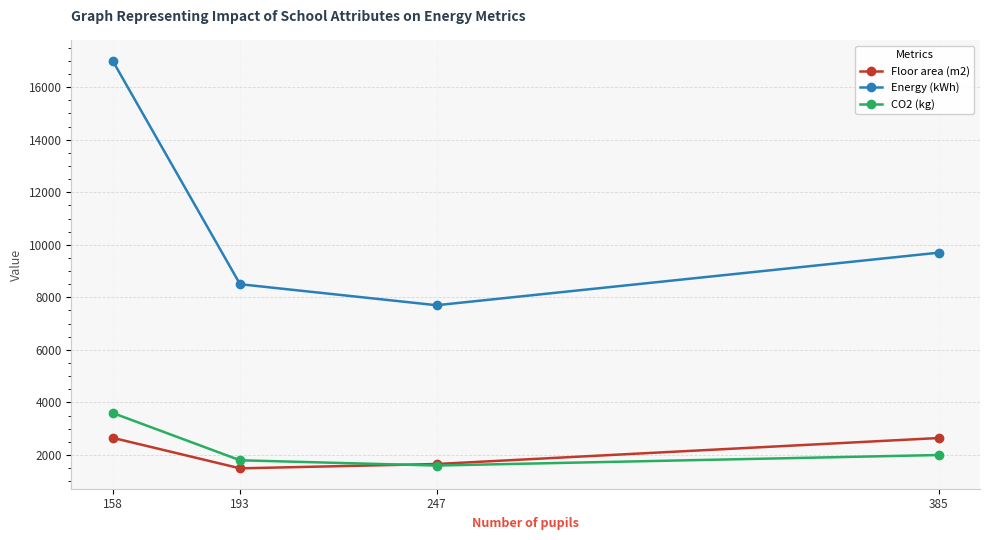

Is this an area chart (filled region under the line)?

No